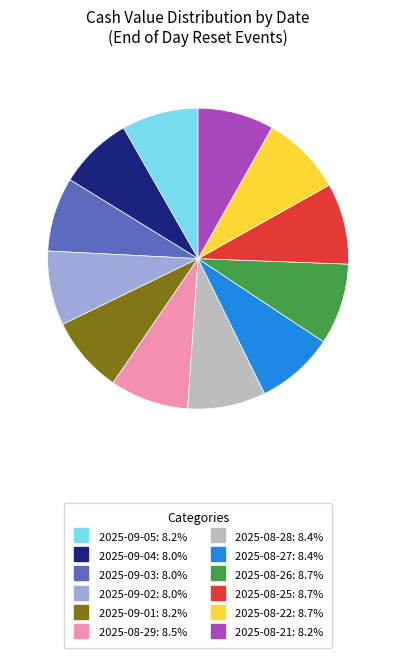

Is it true that 2025-08-28 is 8% of the pie?

True